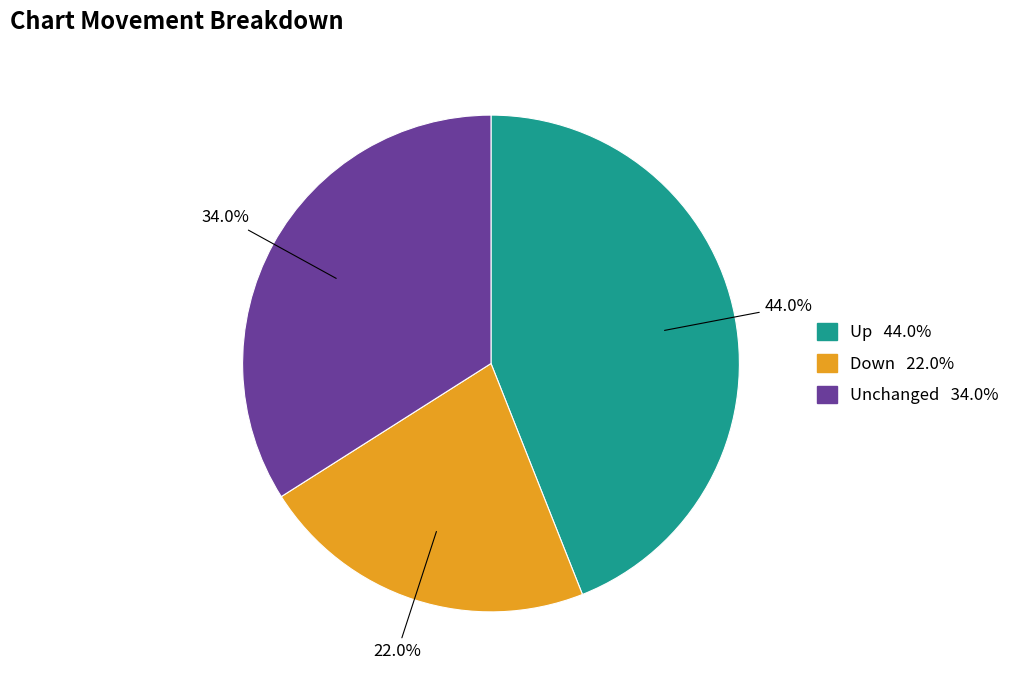

Is there a majority slice in this chart?

No